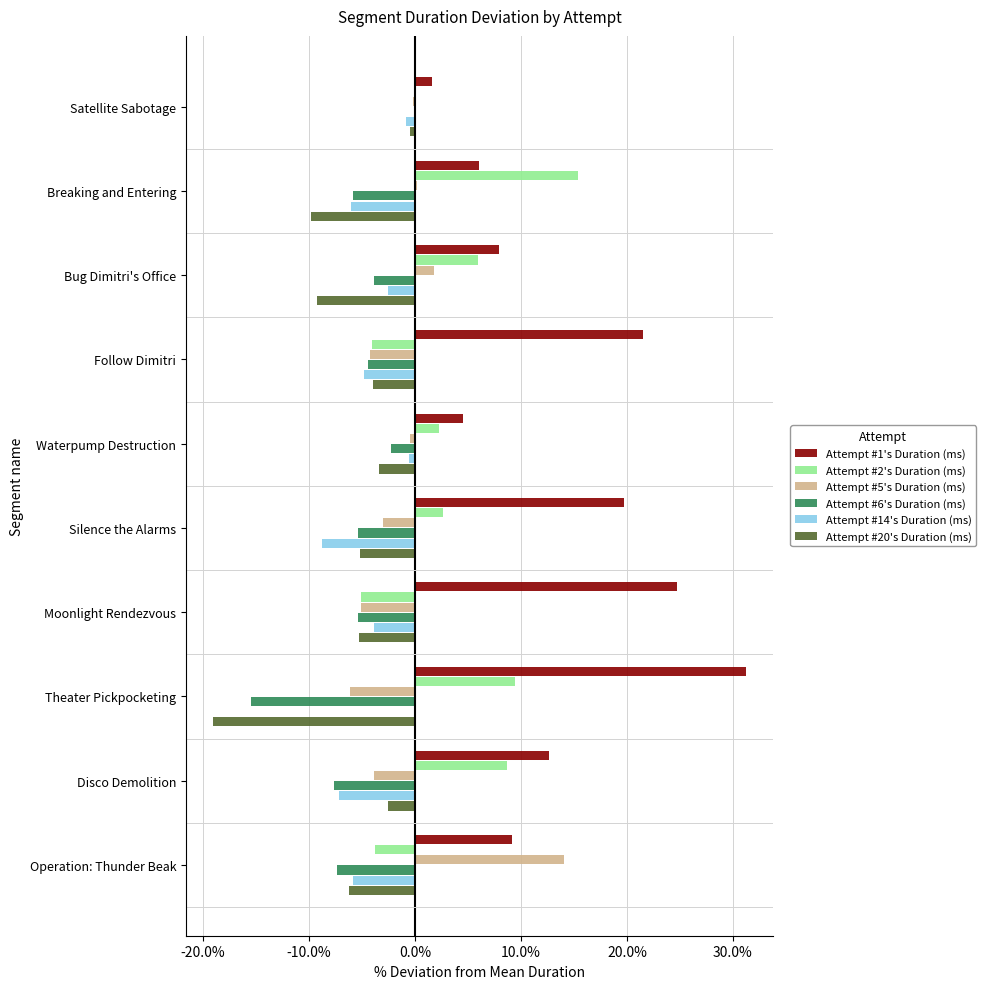

Count the number of categories in the chart.

10